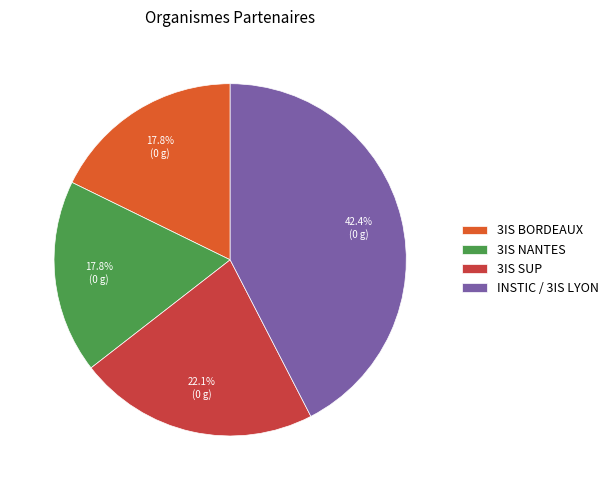

What is the ratio of the value at INSTIC / 3IS LYON to the value at 3IS BORDEAUX?

2.4